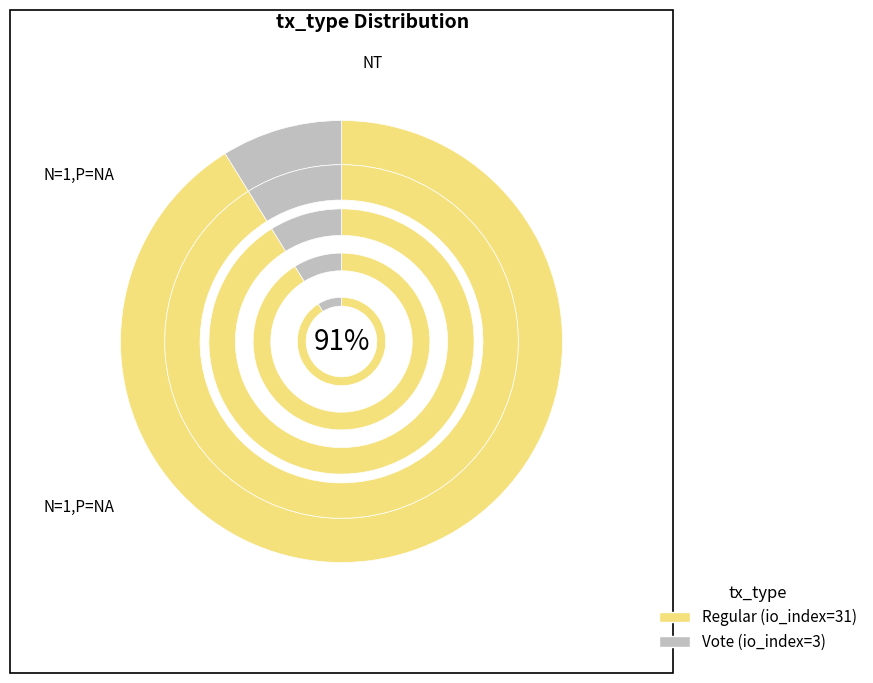

To the nearest percent, what percentage of the pie is Vote?

9%